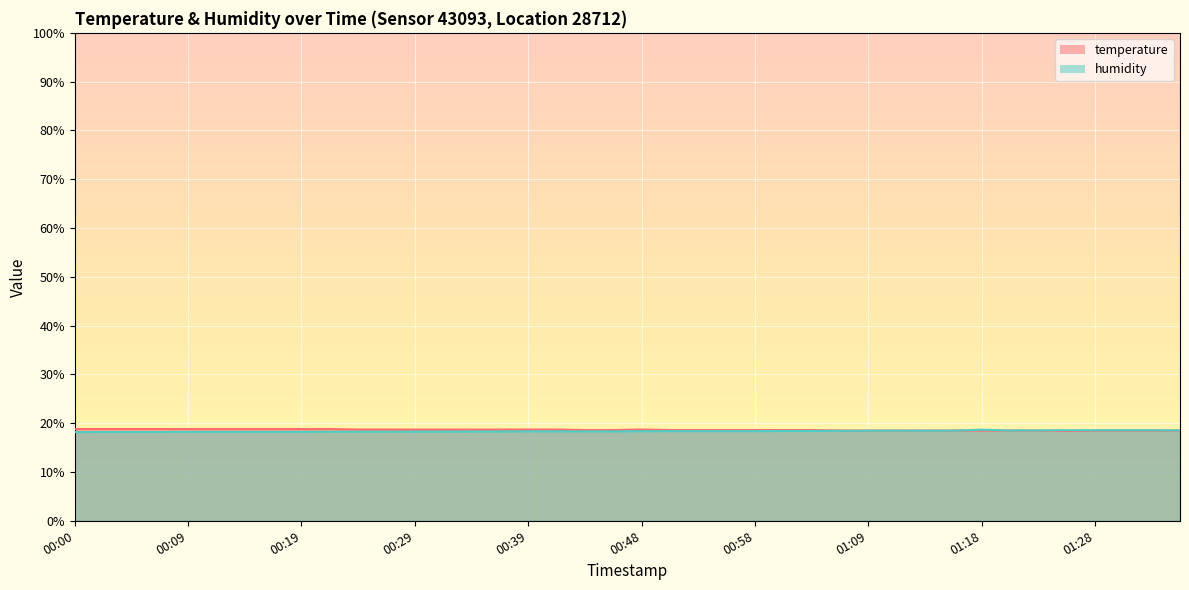

What is the total value across all series at 00:56?

37.0